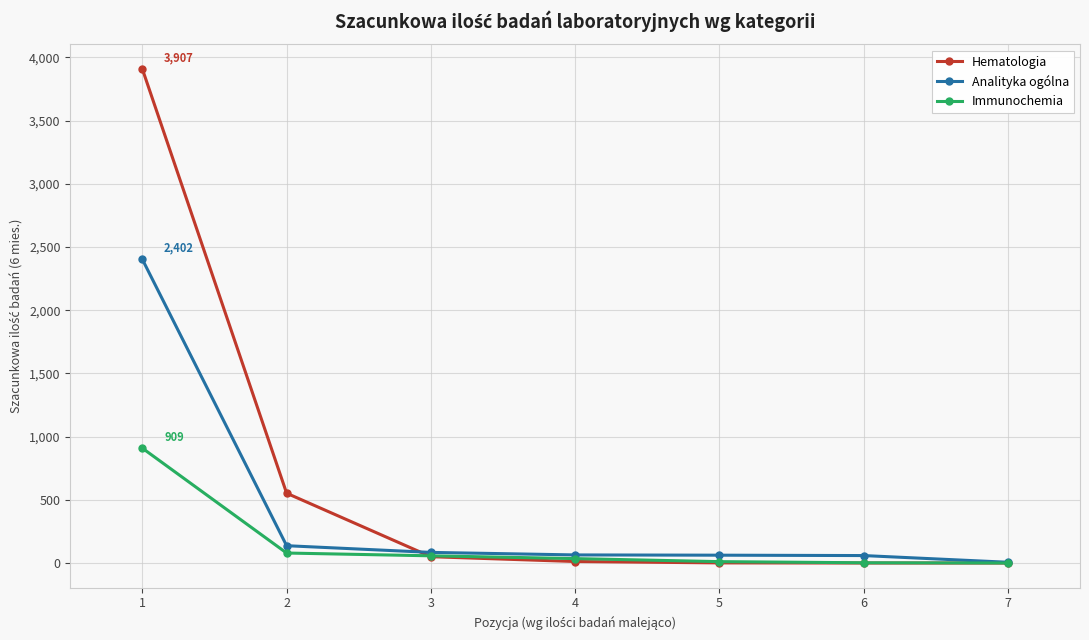

Count the number of categories in the chart.

7